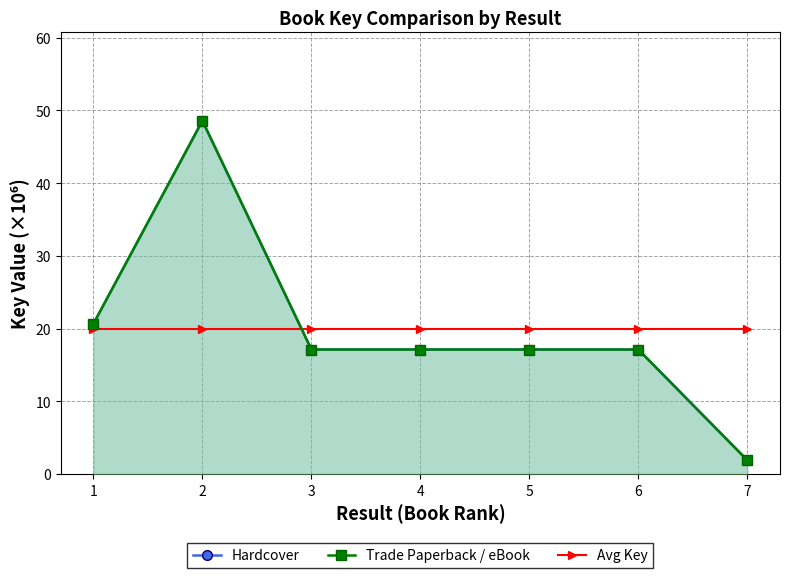

True or false: Hardcover and Avg Key cross at least once.

True